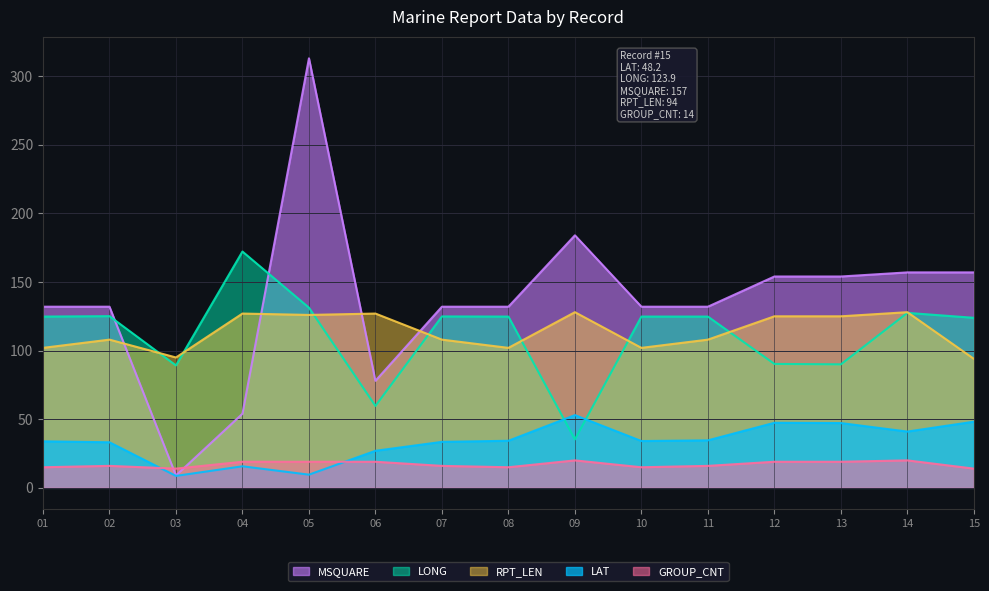

List the labels in order of LAT value, largest first.

09, 15, 12, 13, 14, 11, 08, 10, 01, 07, 02, 06, 04, 05, 03